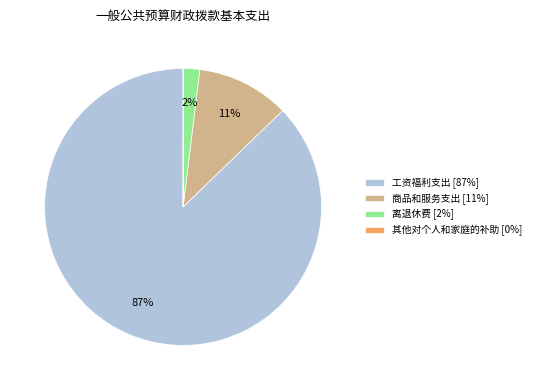

To the nearest percent, what is the difference between the largest and smallest slice percentages?

87%